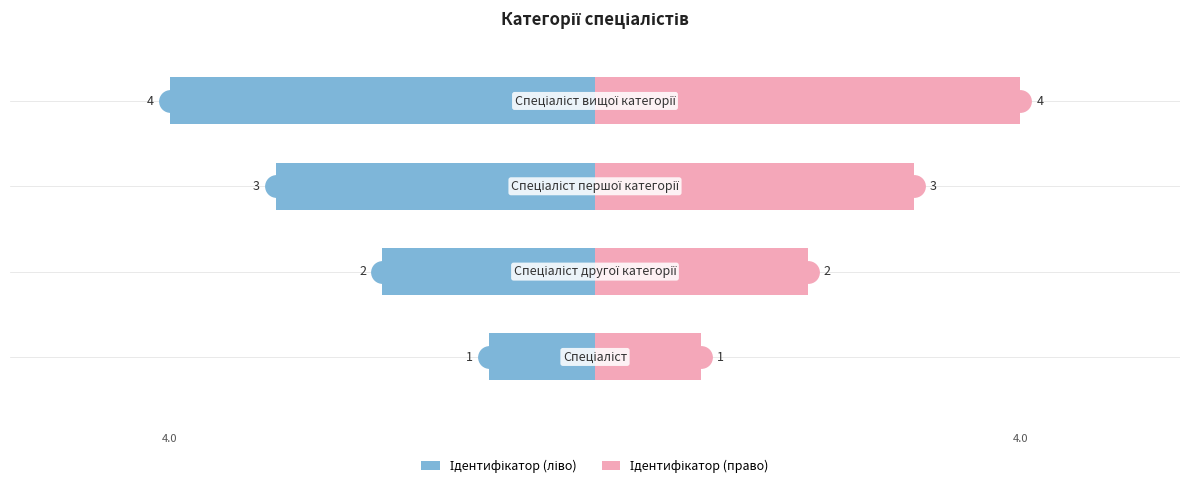

Reading right to left, what are all the values shown in this chart?

Ідентифікатор (ліво): 3=-4	2=-3	1=-2	0=-1
Ідентифікатор (право): 3=4	2=3	1=2	0=1